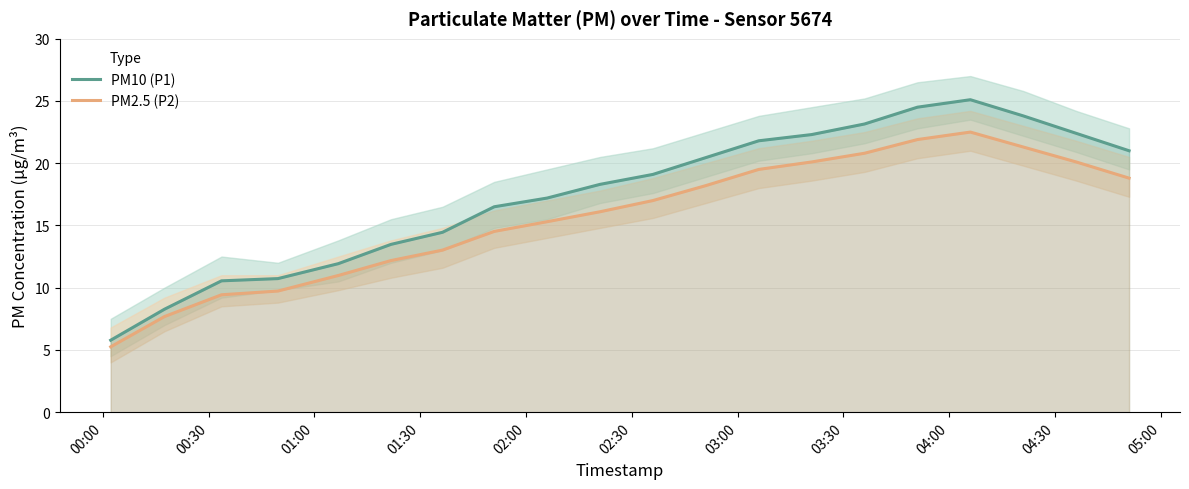

What are all the series names shown in the legend?

PM10 (P1), PM2.5 (P2)